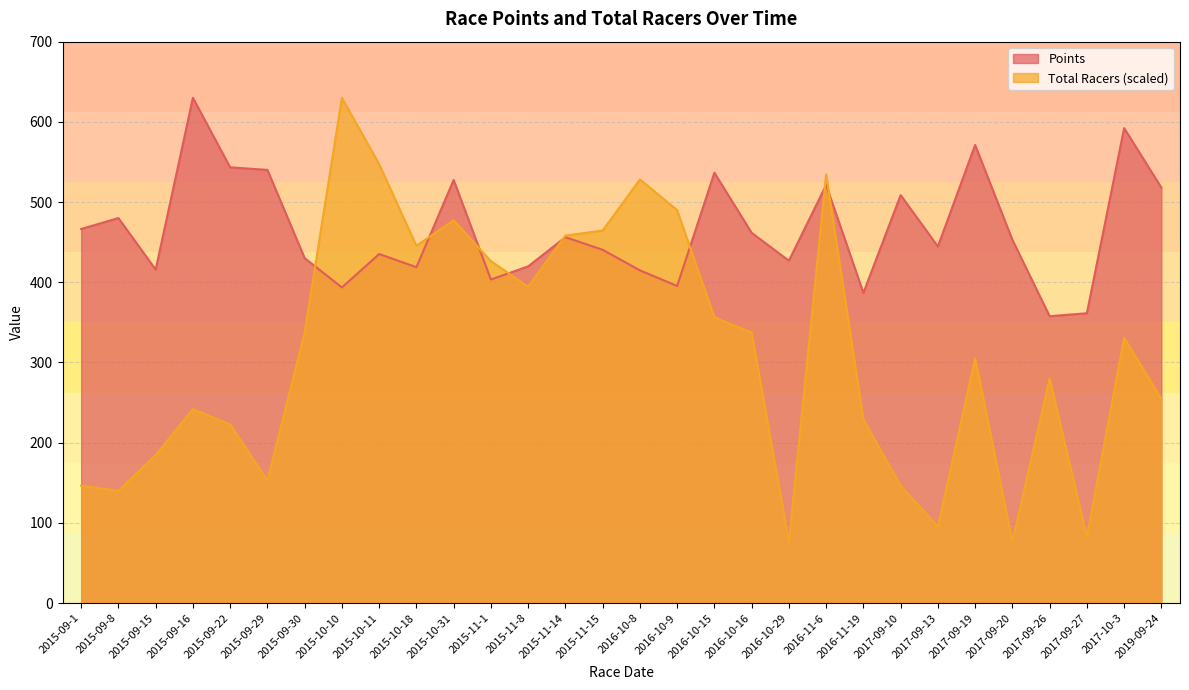

What are all the series names shown in the legend?

Points, Total Racers